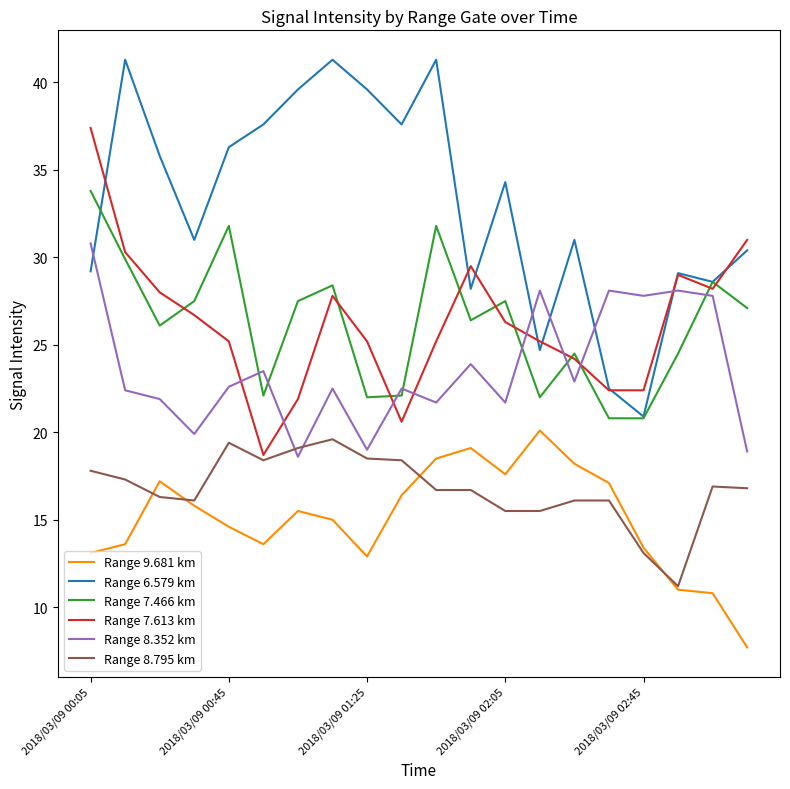

What is the minimum value shown in the chart?

7.7